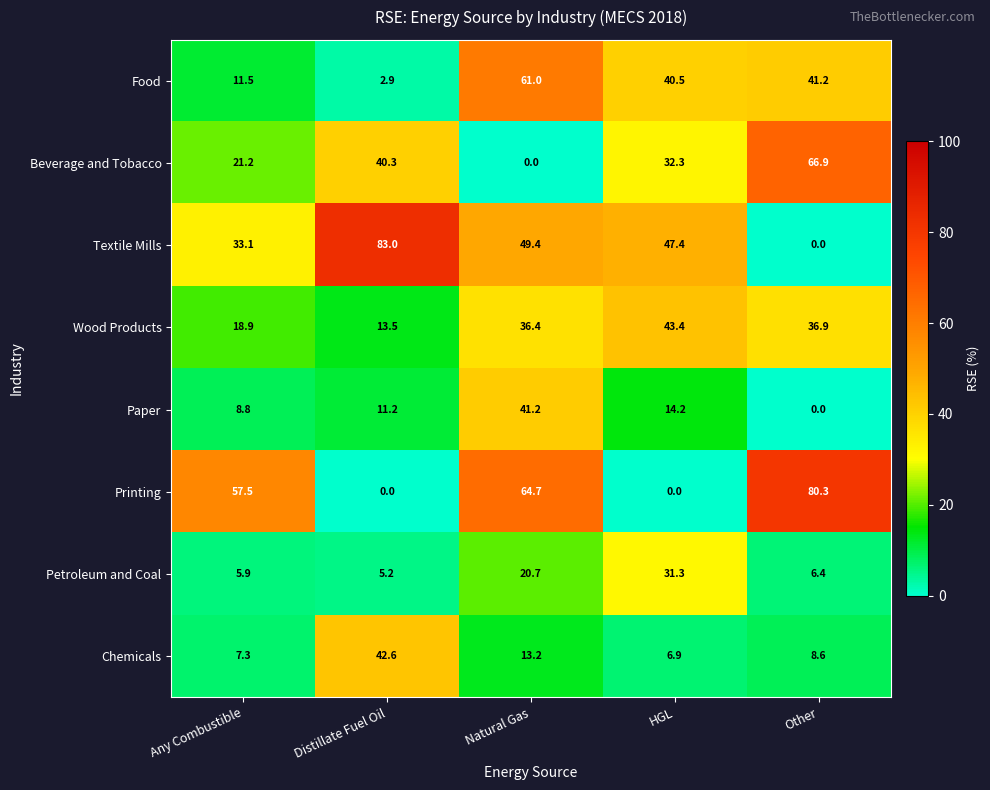

Where does the Paper series first go above 11?

Distillate Fuel Oil